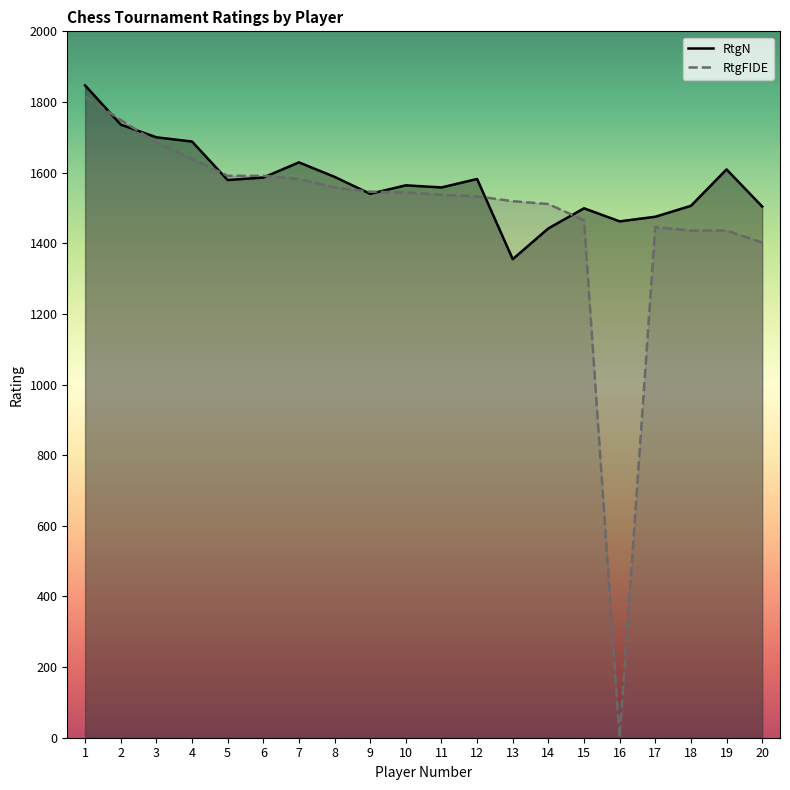

Between which two adjacent categories do RtgN and RtgFIDE first intersect?

1 and 2